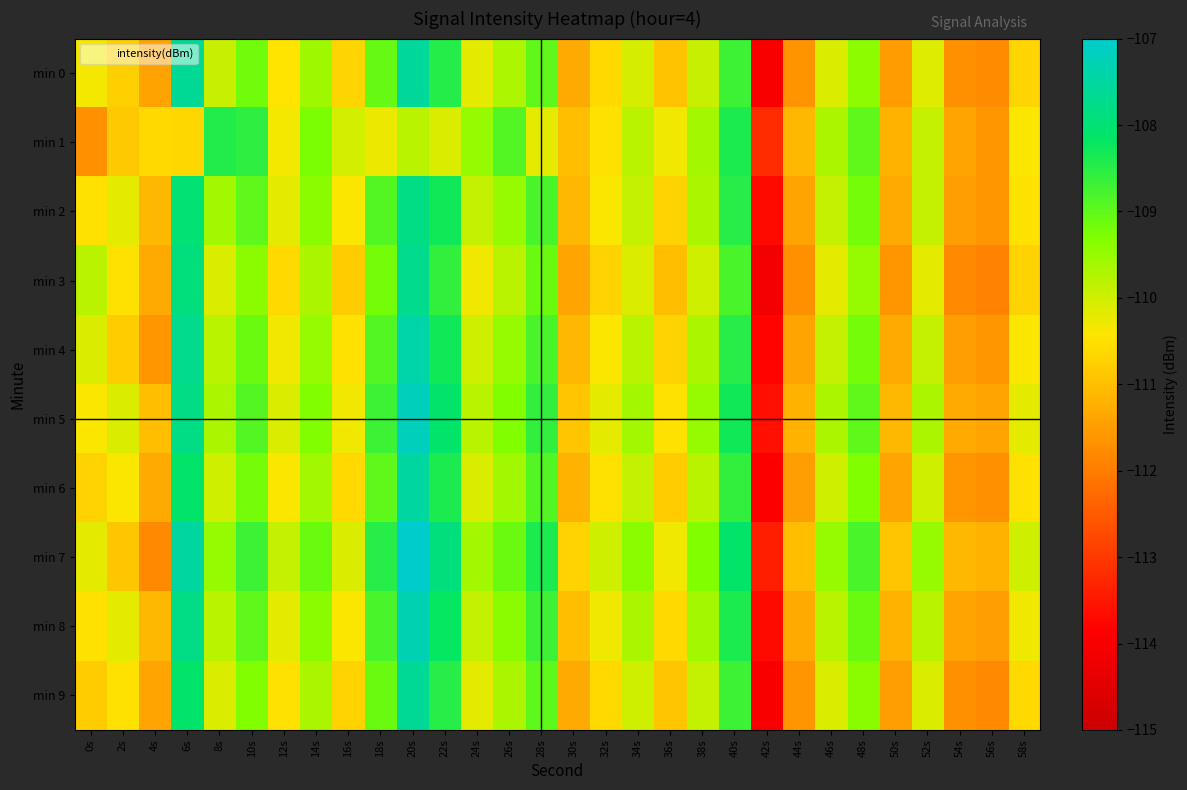

What is the greatest value displayed?

-107.0